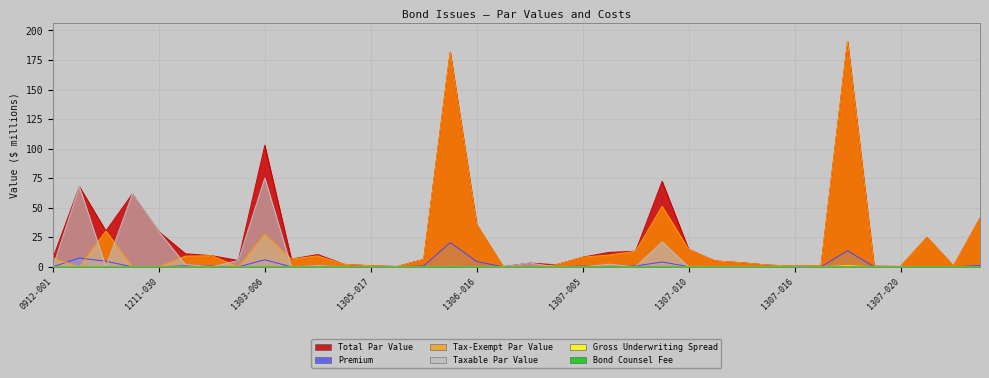

Which series has the widest spread of values?

Tax-Exempt Par Value